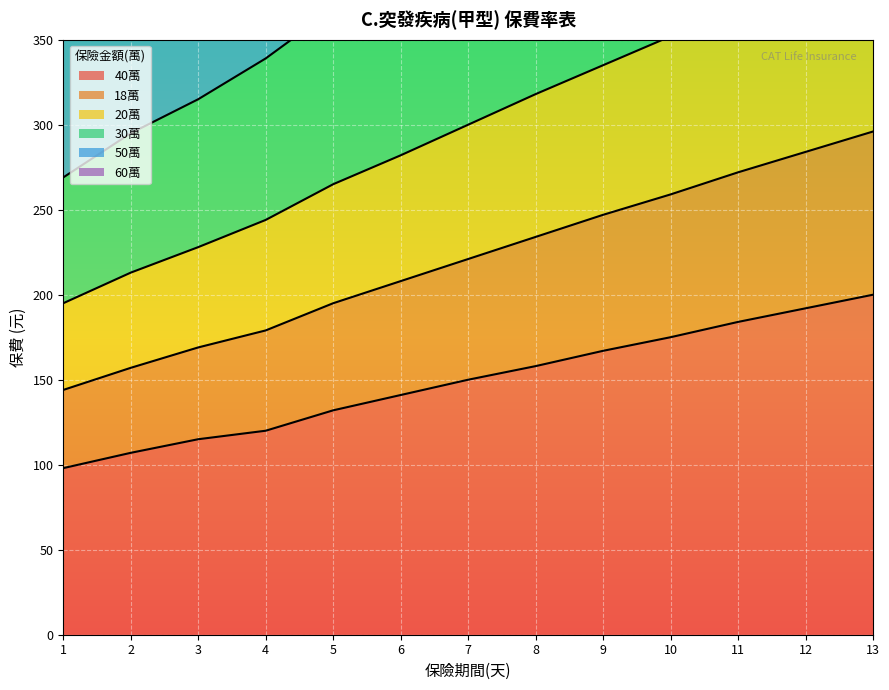

Between 4 and 9, which is larger?

9